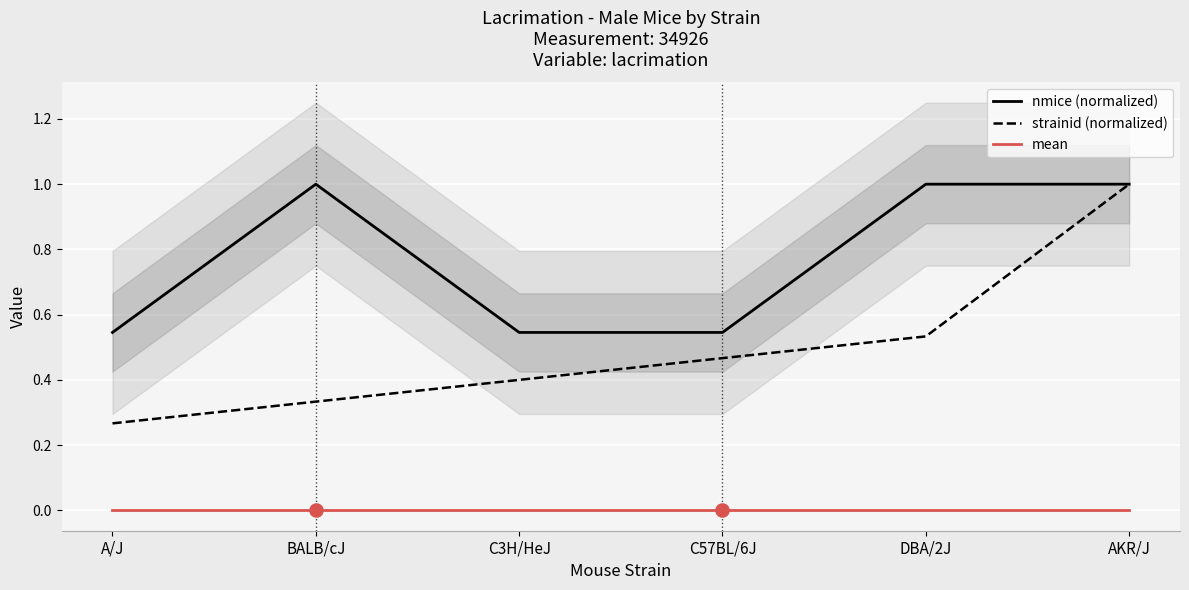

What is the total value across all series at BALB/cJ?

1.3